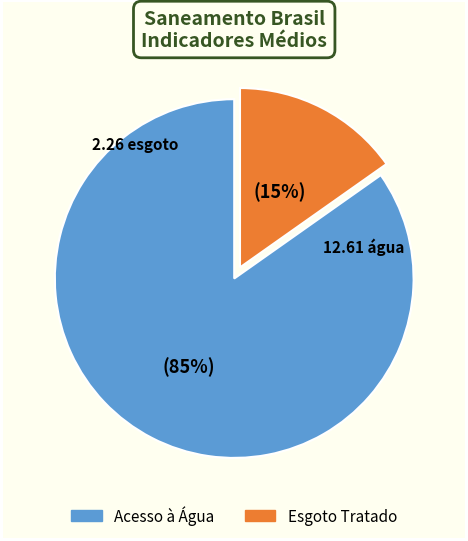

Is there a majority slice in this chart?

Yes